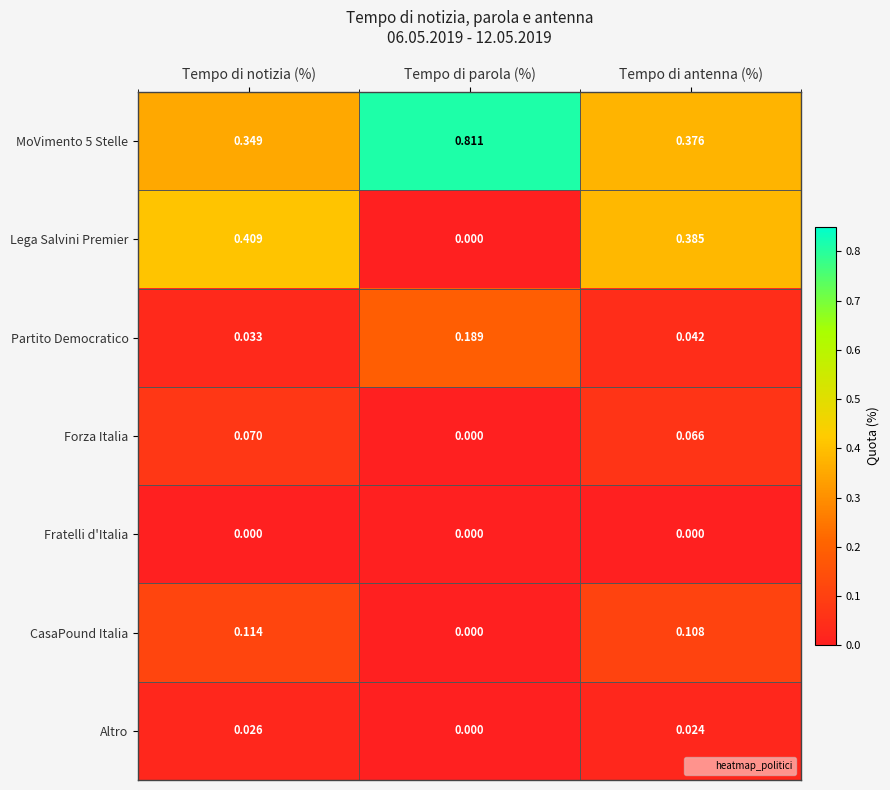

At which category does the chart reach its peak across all series?

Tempo di parola (%)